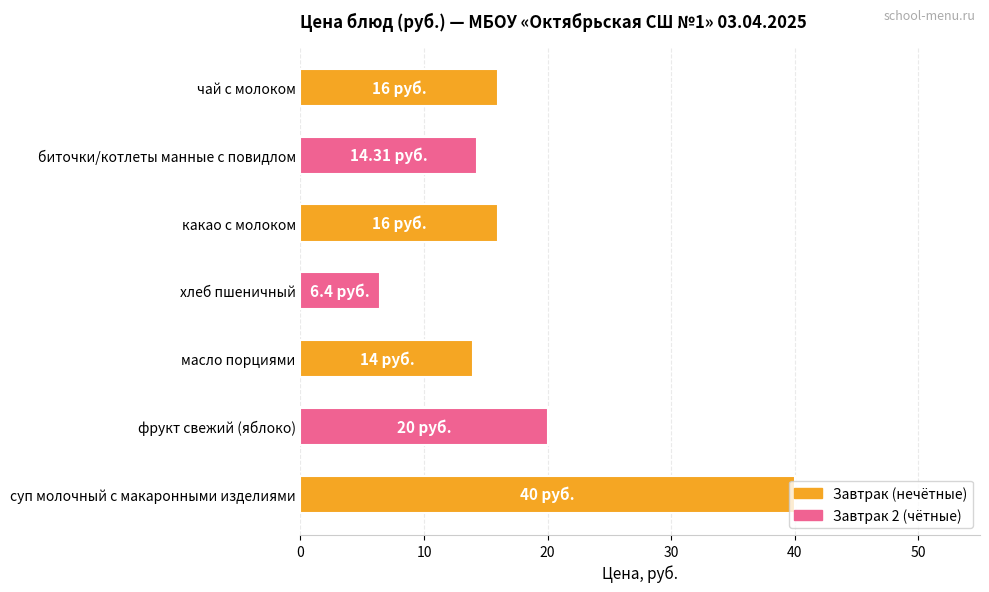

At which label is the value closest to 23?

фрукт свежий (яблоко)